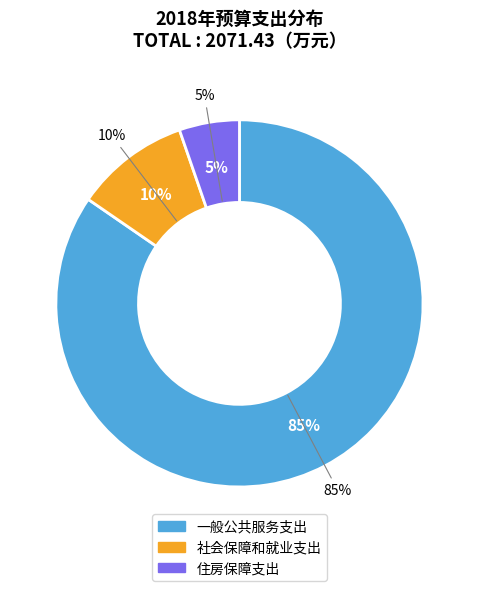

To the nearest percent, what percentage of the pie is 社会保障和就业支出?

10%